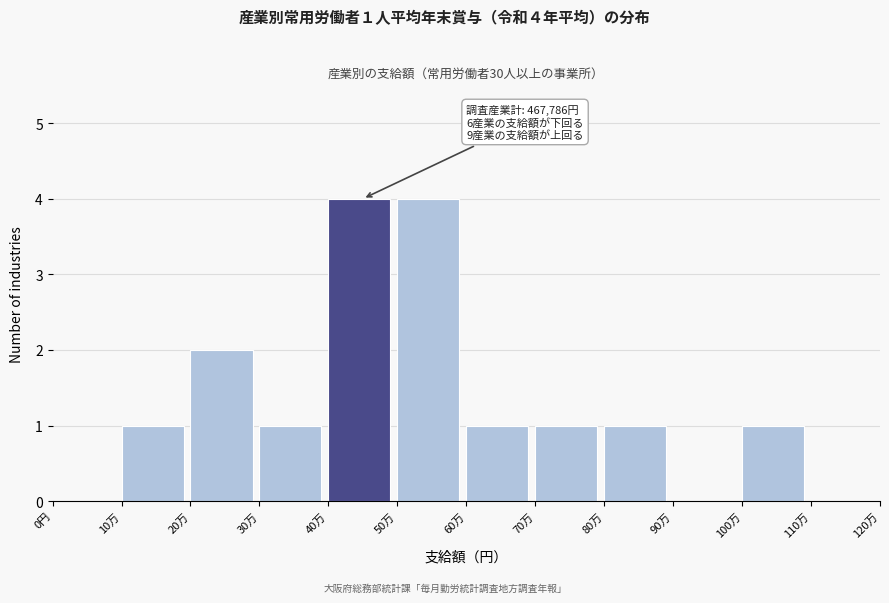

Reading left to right, extract all data points from this chart.

0円=0	10万=1	20万=2	30万=1	40万=4	50万=4	60万=1	70万=1	80万=1	90万=0	100万=1	110万=0